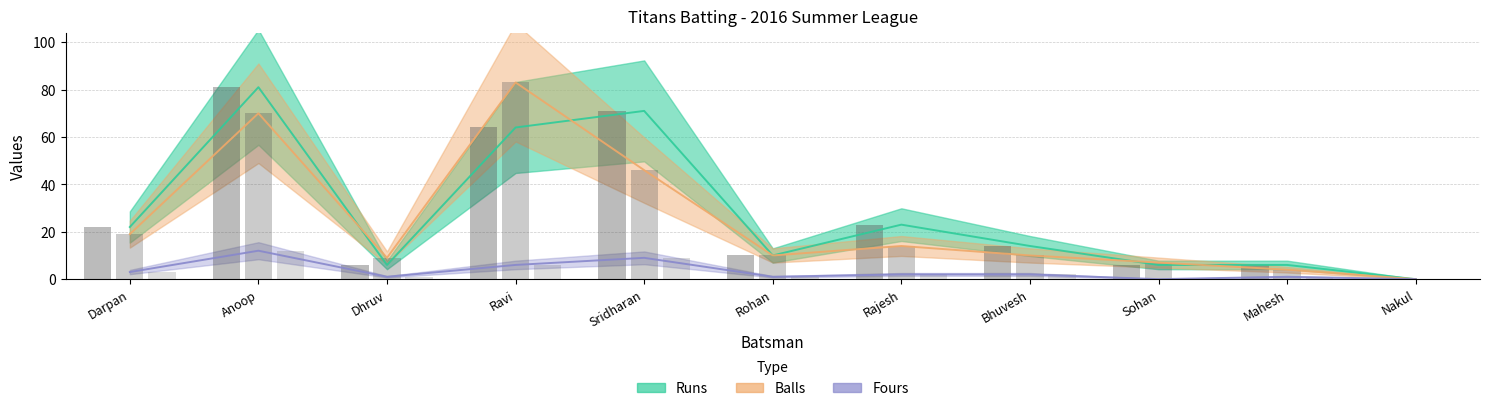

Which series has the largest total across all categories?

Runs